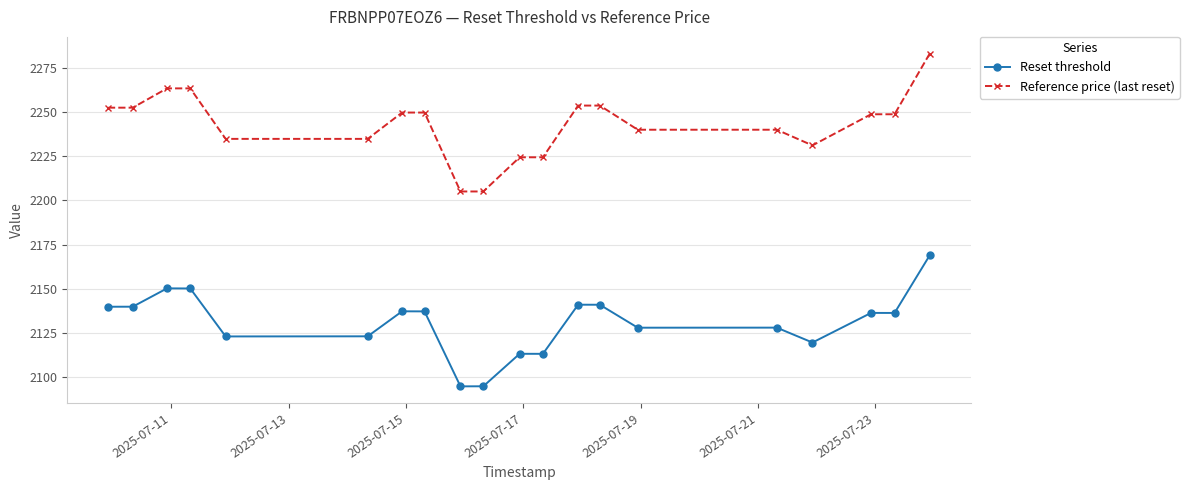

Which series has the largest total across all categories?

Reference price (last reset)